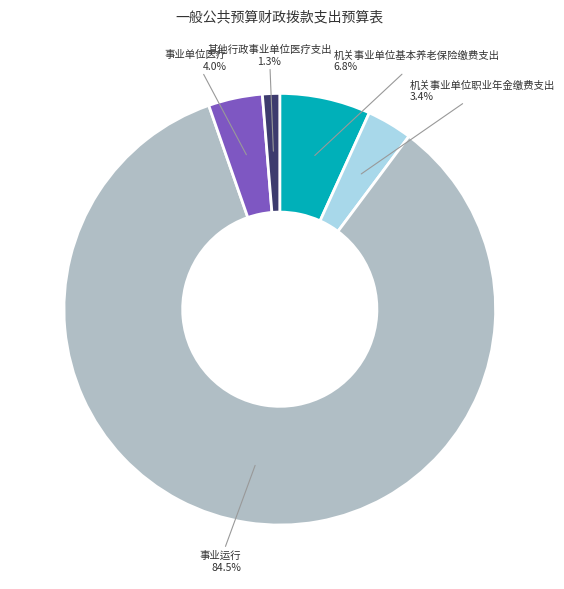

To the nearest percent, what is the difference between the 机关事业单位职业年金缴费支出 and 机关事业单位基本养老保险缴费支出 slice percentages?

3%